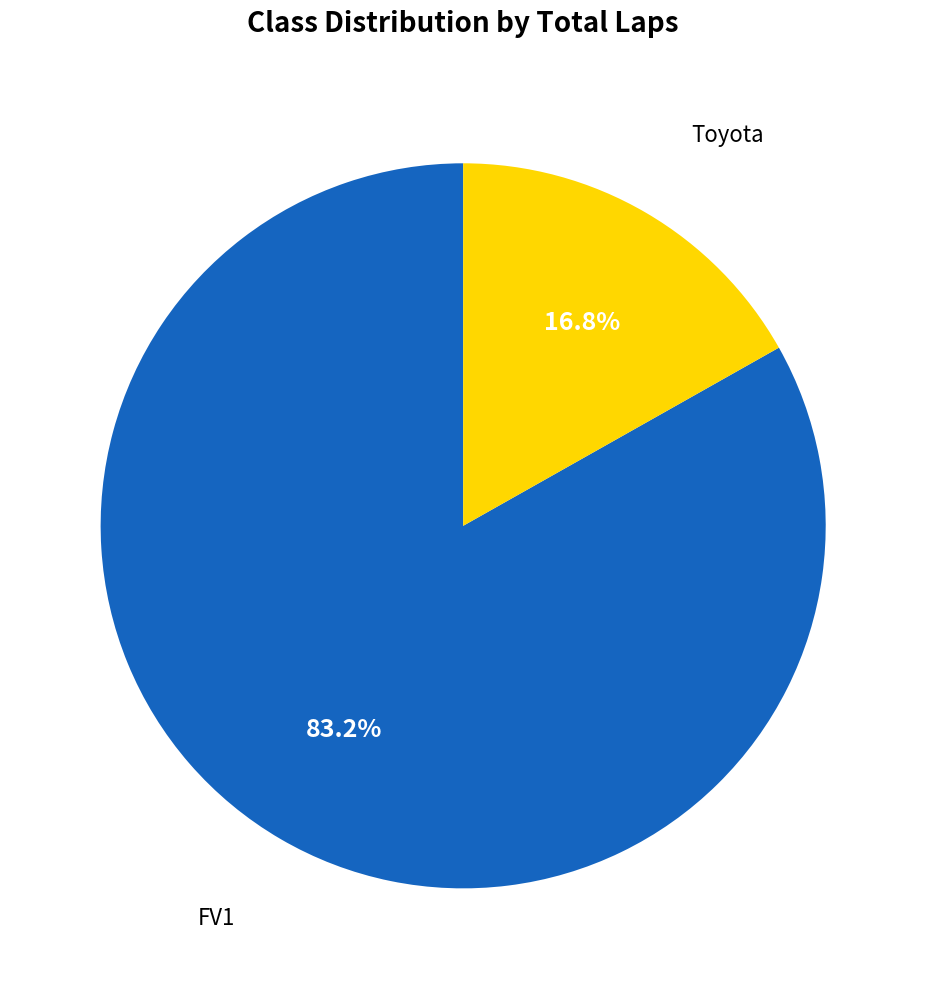

Rank the categories by value from highest to lowest.

FV1, Toyota